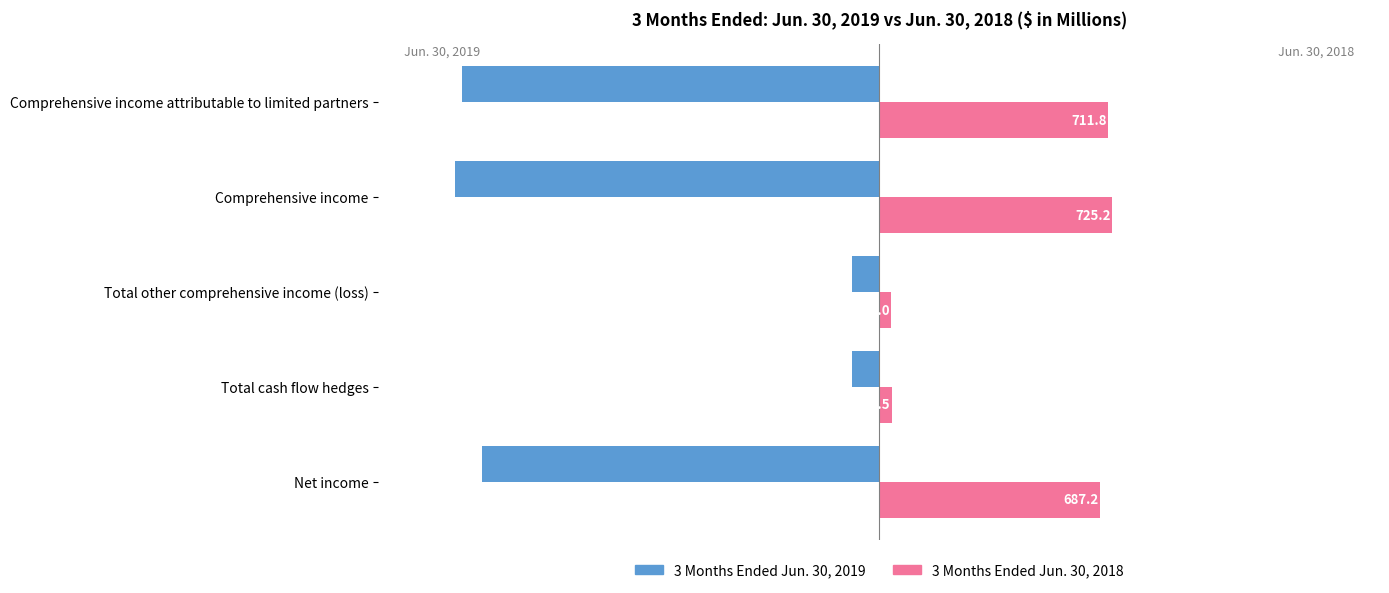

Rank the series by their maximum value, from highest to lowest.

3 Months Ended Jun. 30, 2018, 3 Months Ended Jun. 30, 2019